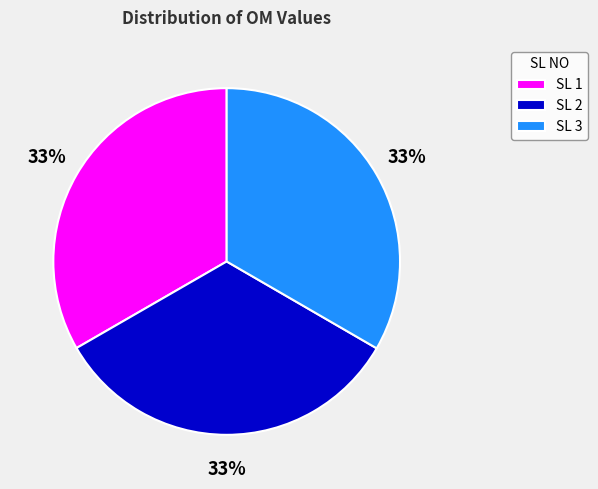

How many segments does this pie chart have?

3